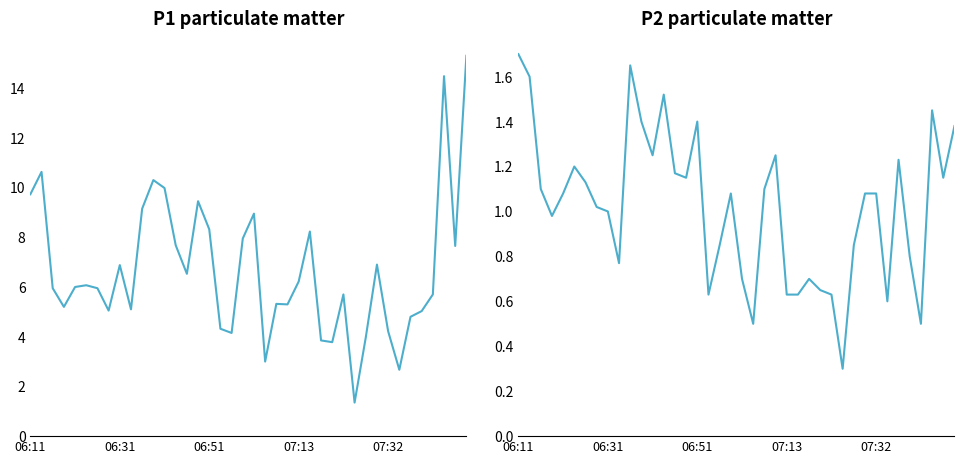

How many data points in P1 are less than 6?

20